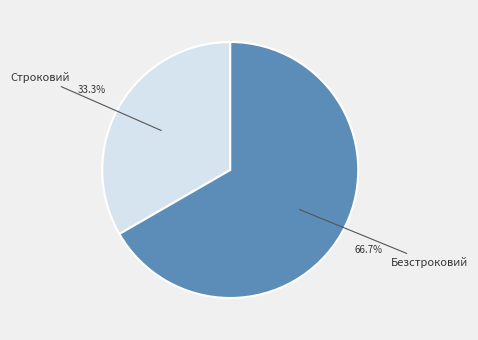

To the nearest percent, what is the difference between the Безстроковий and Строковий slice percentages?

33%